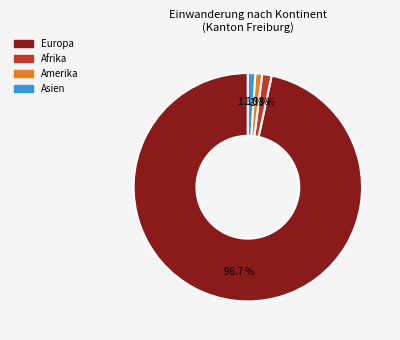

Does any single category account for the majority?

Yes